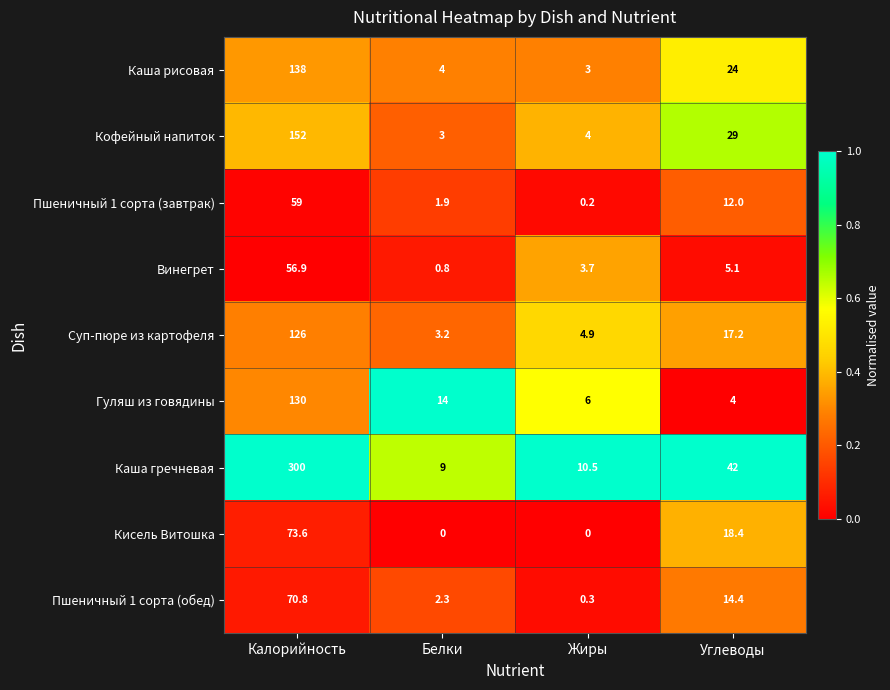

At Углеводы, list the series in order from largest to smallest.

Каша гречневая, Кофейный напиток, Каша рисовая, Кисель Витошка, Суп-пюре из картофеля, Пшеничный 1 сорта (обед), Пшеничный 1 сорта (завтрак), Винегрет, Гуляш из говядины